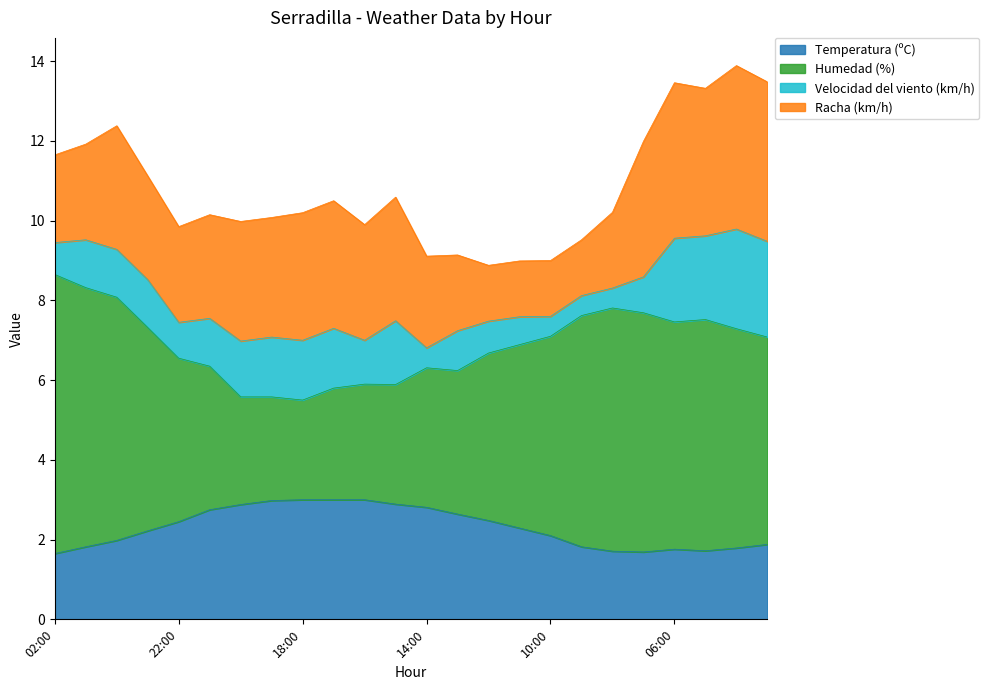

Is it true that Temperatura (ºC) equals 3.0 at 18:00?

True